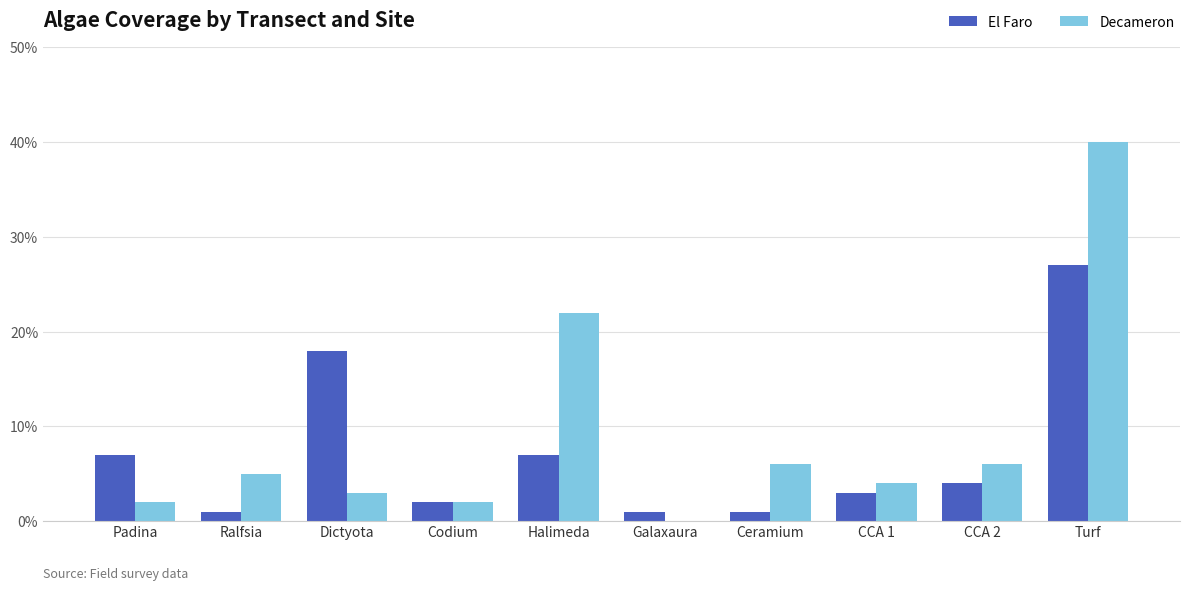

Are the bars horizontal?

No